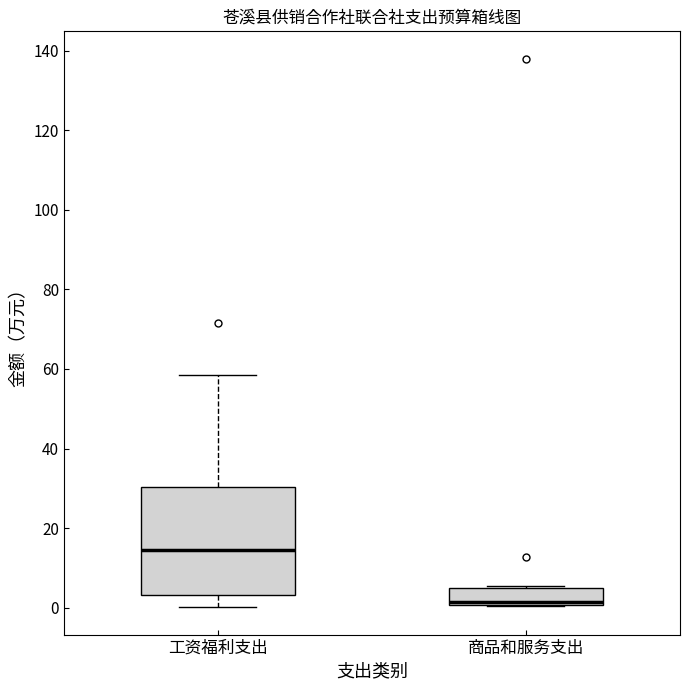

Reading left to right, read every box against the y-axis: the position of its median line, the range the box covers, and the ends of its whiskers. The values are not printed on the chart, so give them approximately, as read against the axis.

工资福利支出: median 14, box 4 to 30, whiskers 0 to 58
商品和服务支出: median 2, box 0 to 4, whiskers 0 to 6